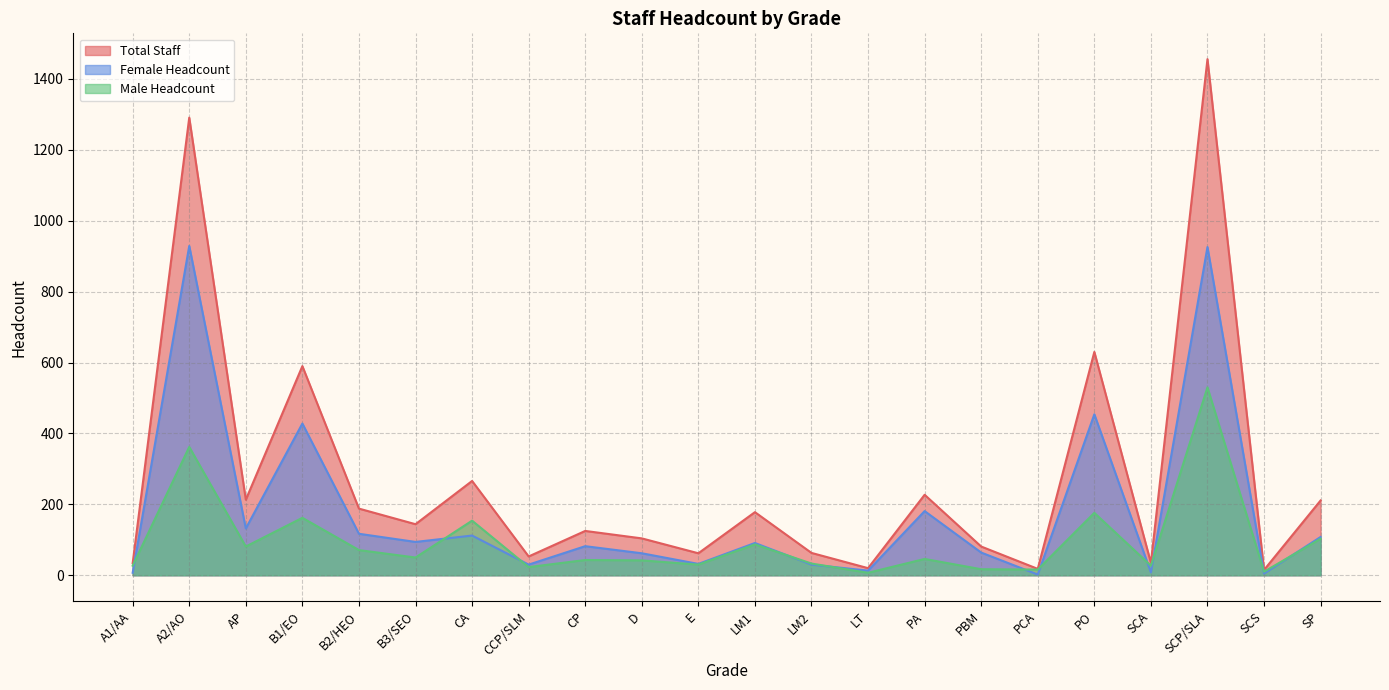

Which category has the lowest value in the Total Staff series?

SCS